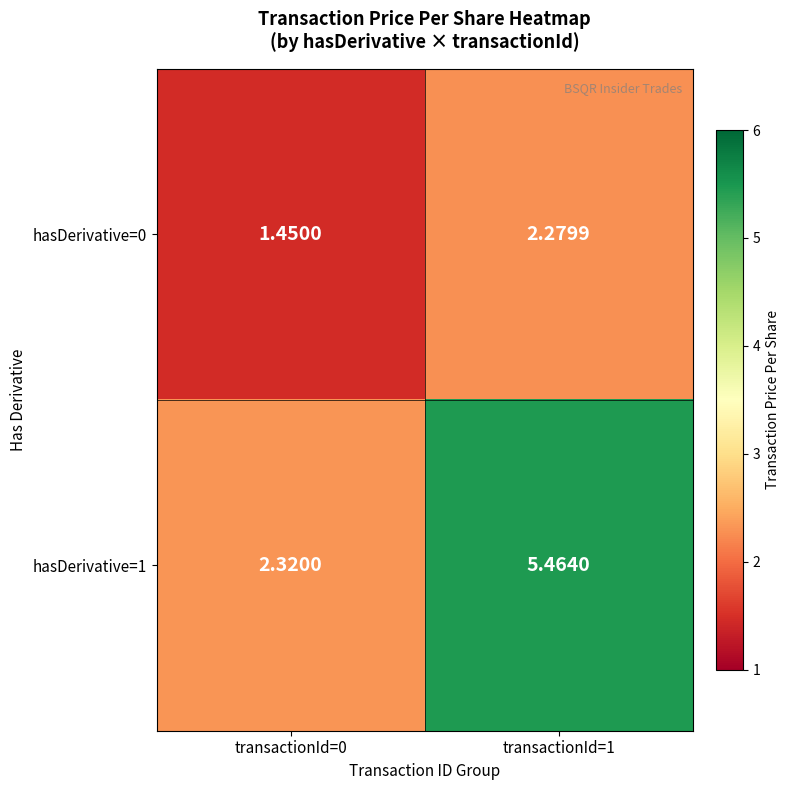

Is the value of hasDerivative=0 at transactionId=1 greater than the value of hasDerivative=1 at transactionId=1?

No